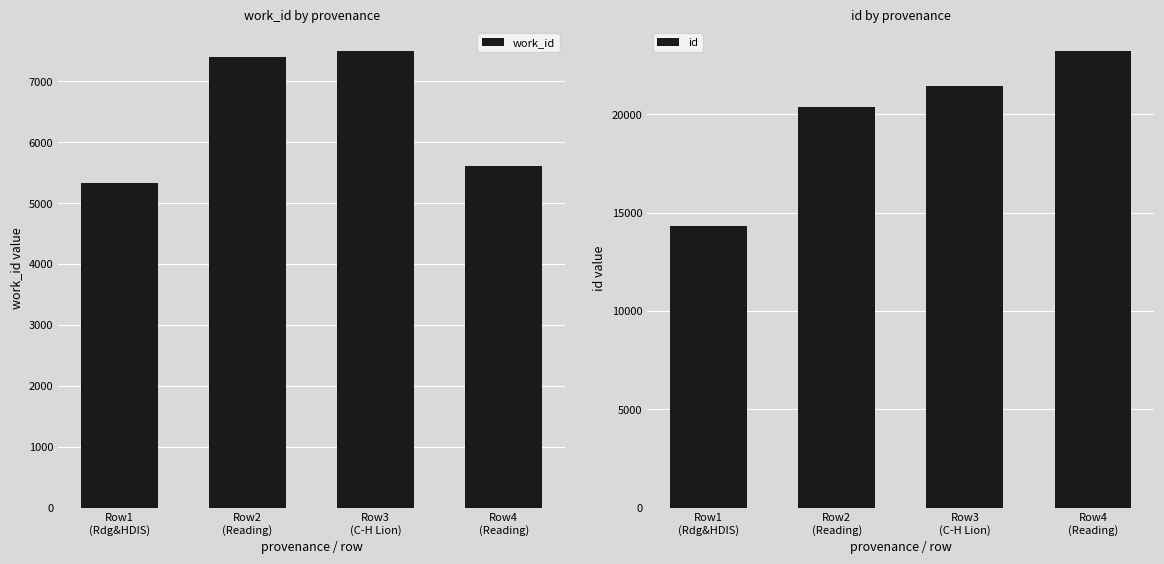

Is it true that work_id equals 3894 at Row2
(Reading)?

False